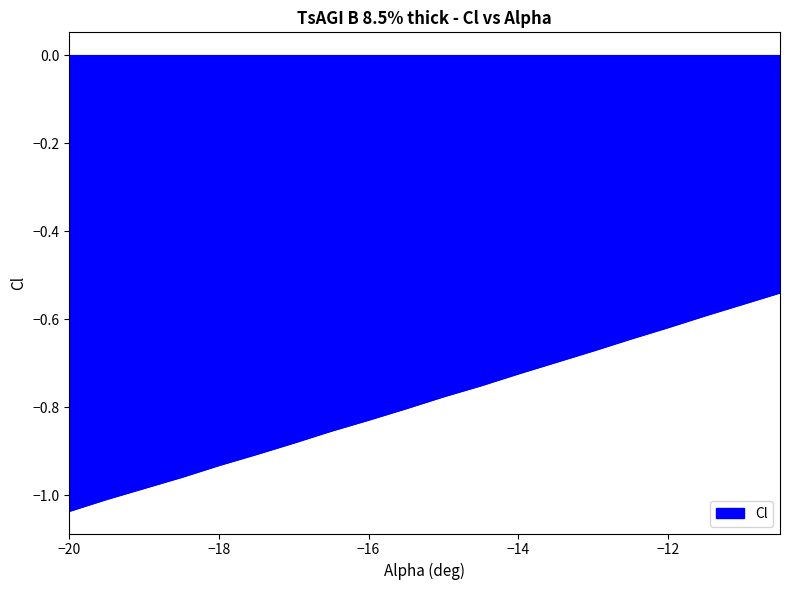

True or false: there are more than 2 points higher than both neighbors.

False